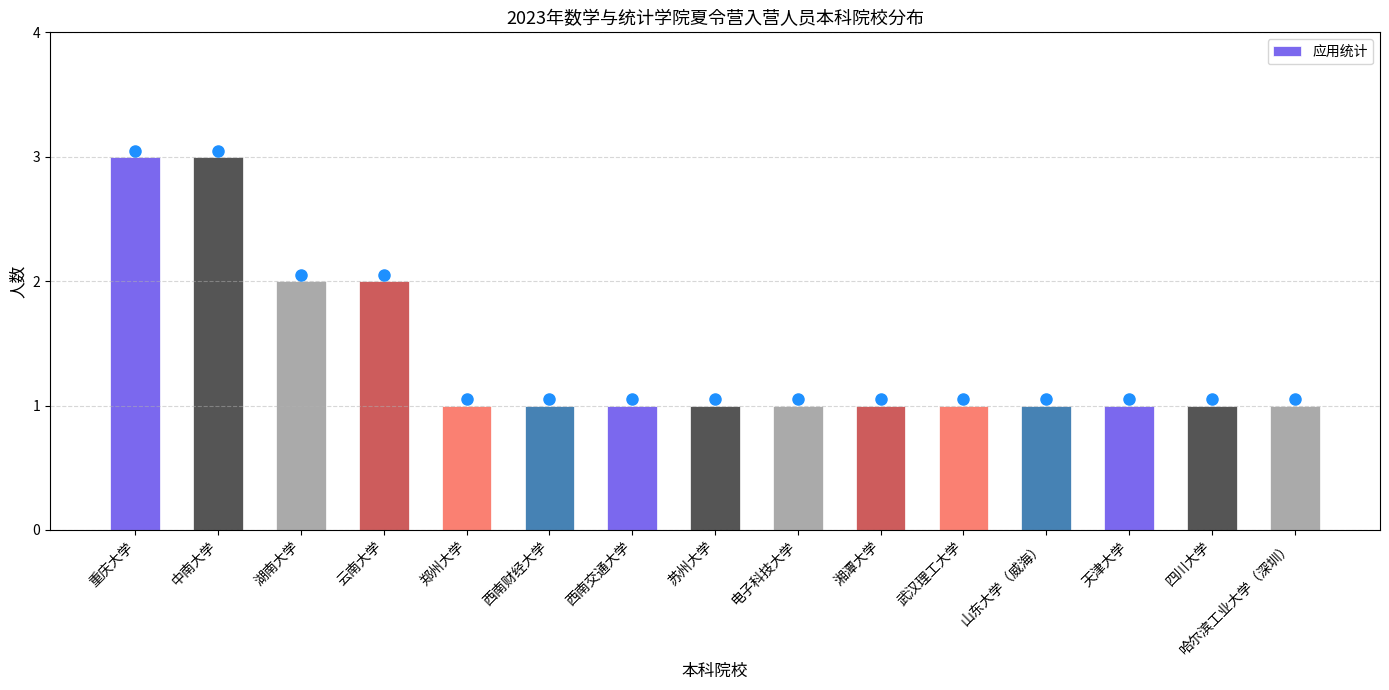

What is the ratio of the value at 哈尔滨工业大学（深圳） to the value at 四川大学?

1.0